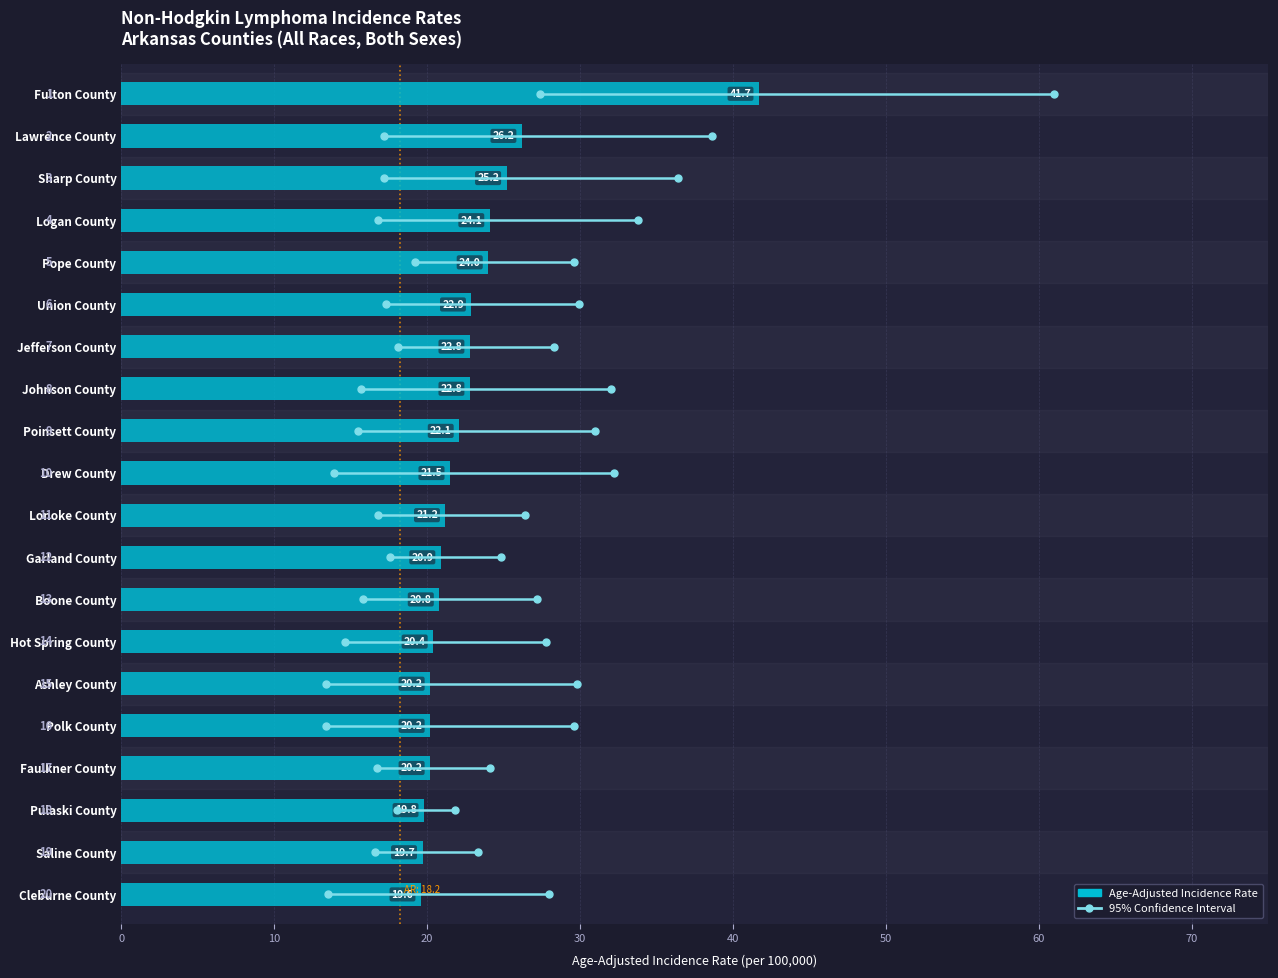

What is the smallest value displayed?

19.6